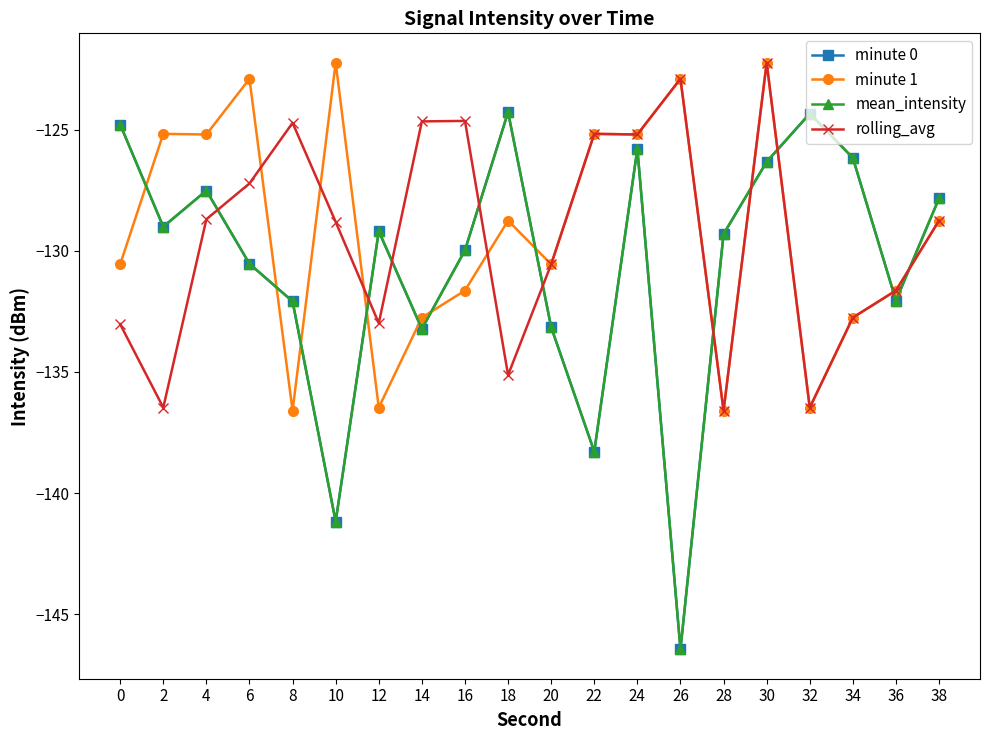

How many intersections are there between mean_intensity and rolling_avg?

10